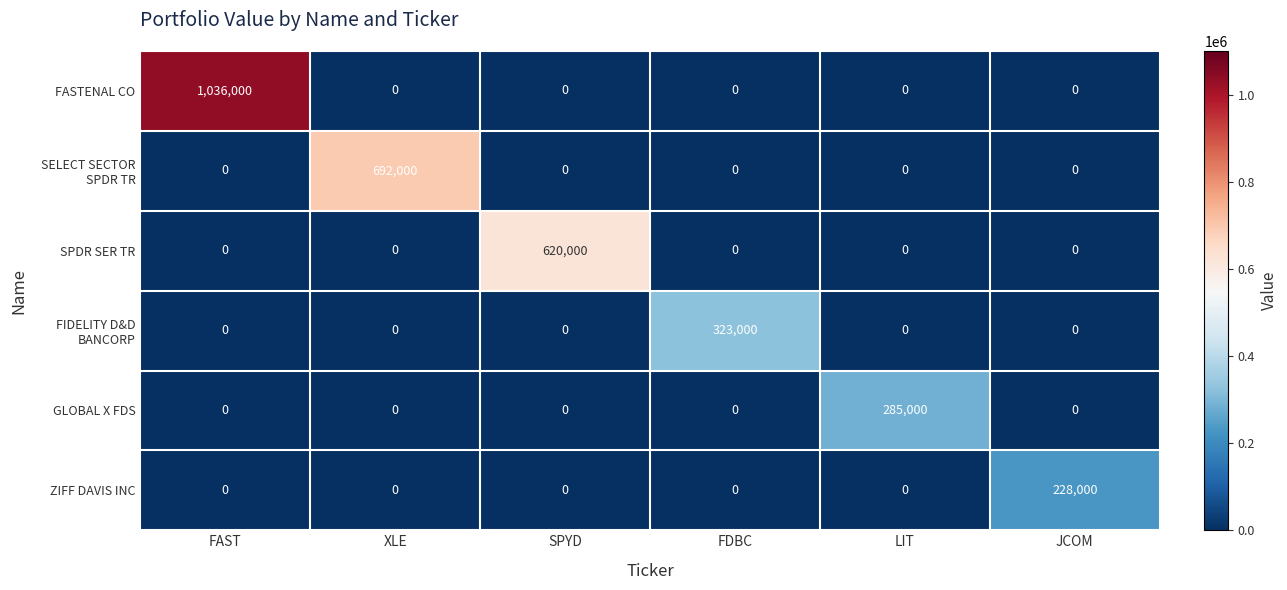

What is the difference between the maximum and minimum values in the ZIFF DAVIS INC series?

228000